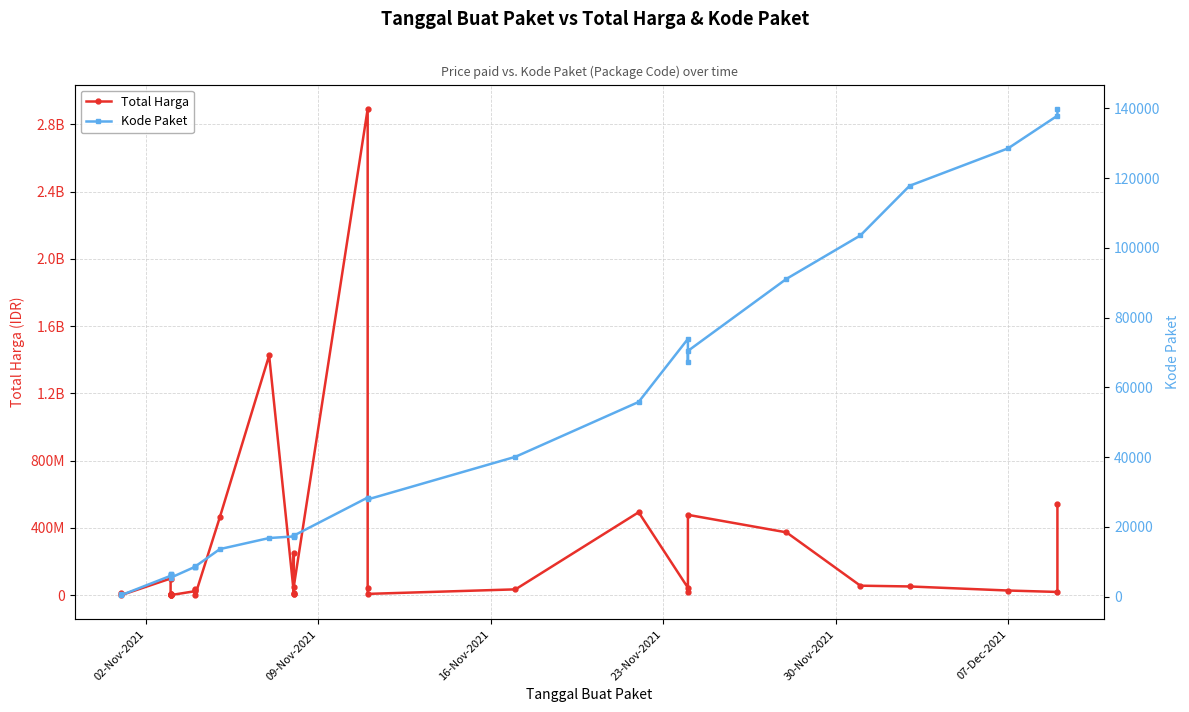

Is the value of Kode Paket at 14 greater than the value of Total Harga at 17?

No